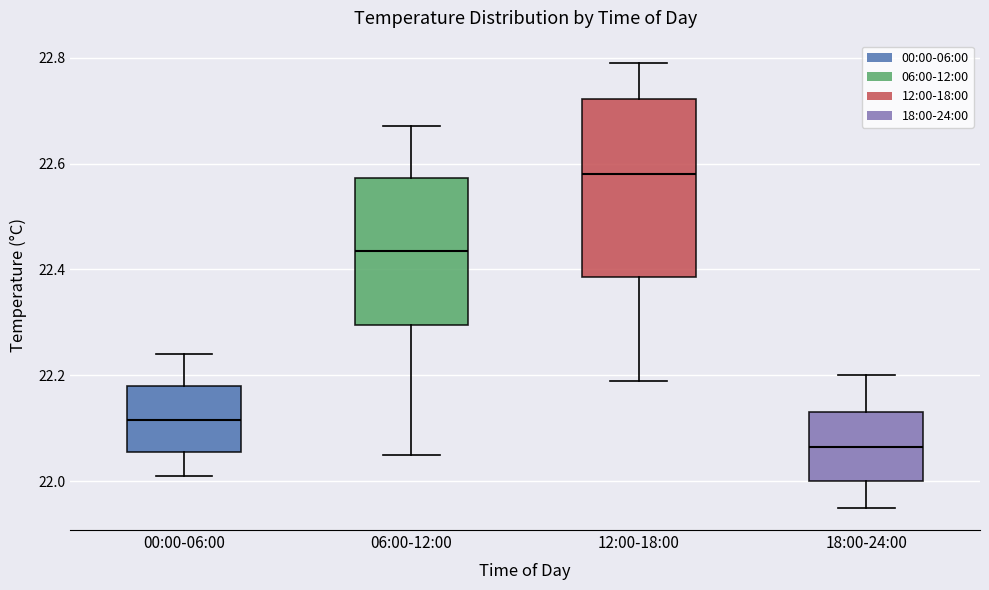

Where is the lower edge of the box for 12:00-18:00 on the y-axis? The values are not printed on the chart, so give them approximately, as read against the axis.

22.38